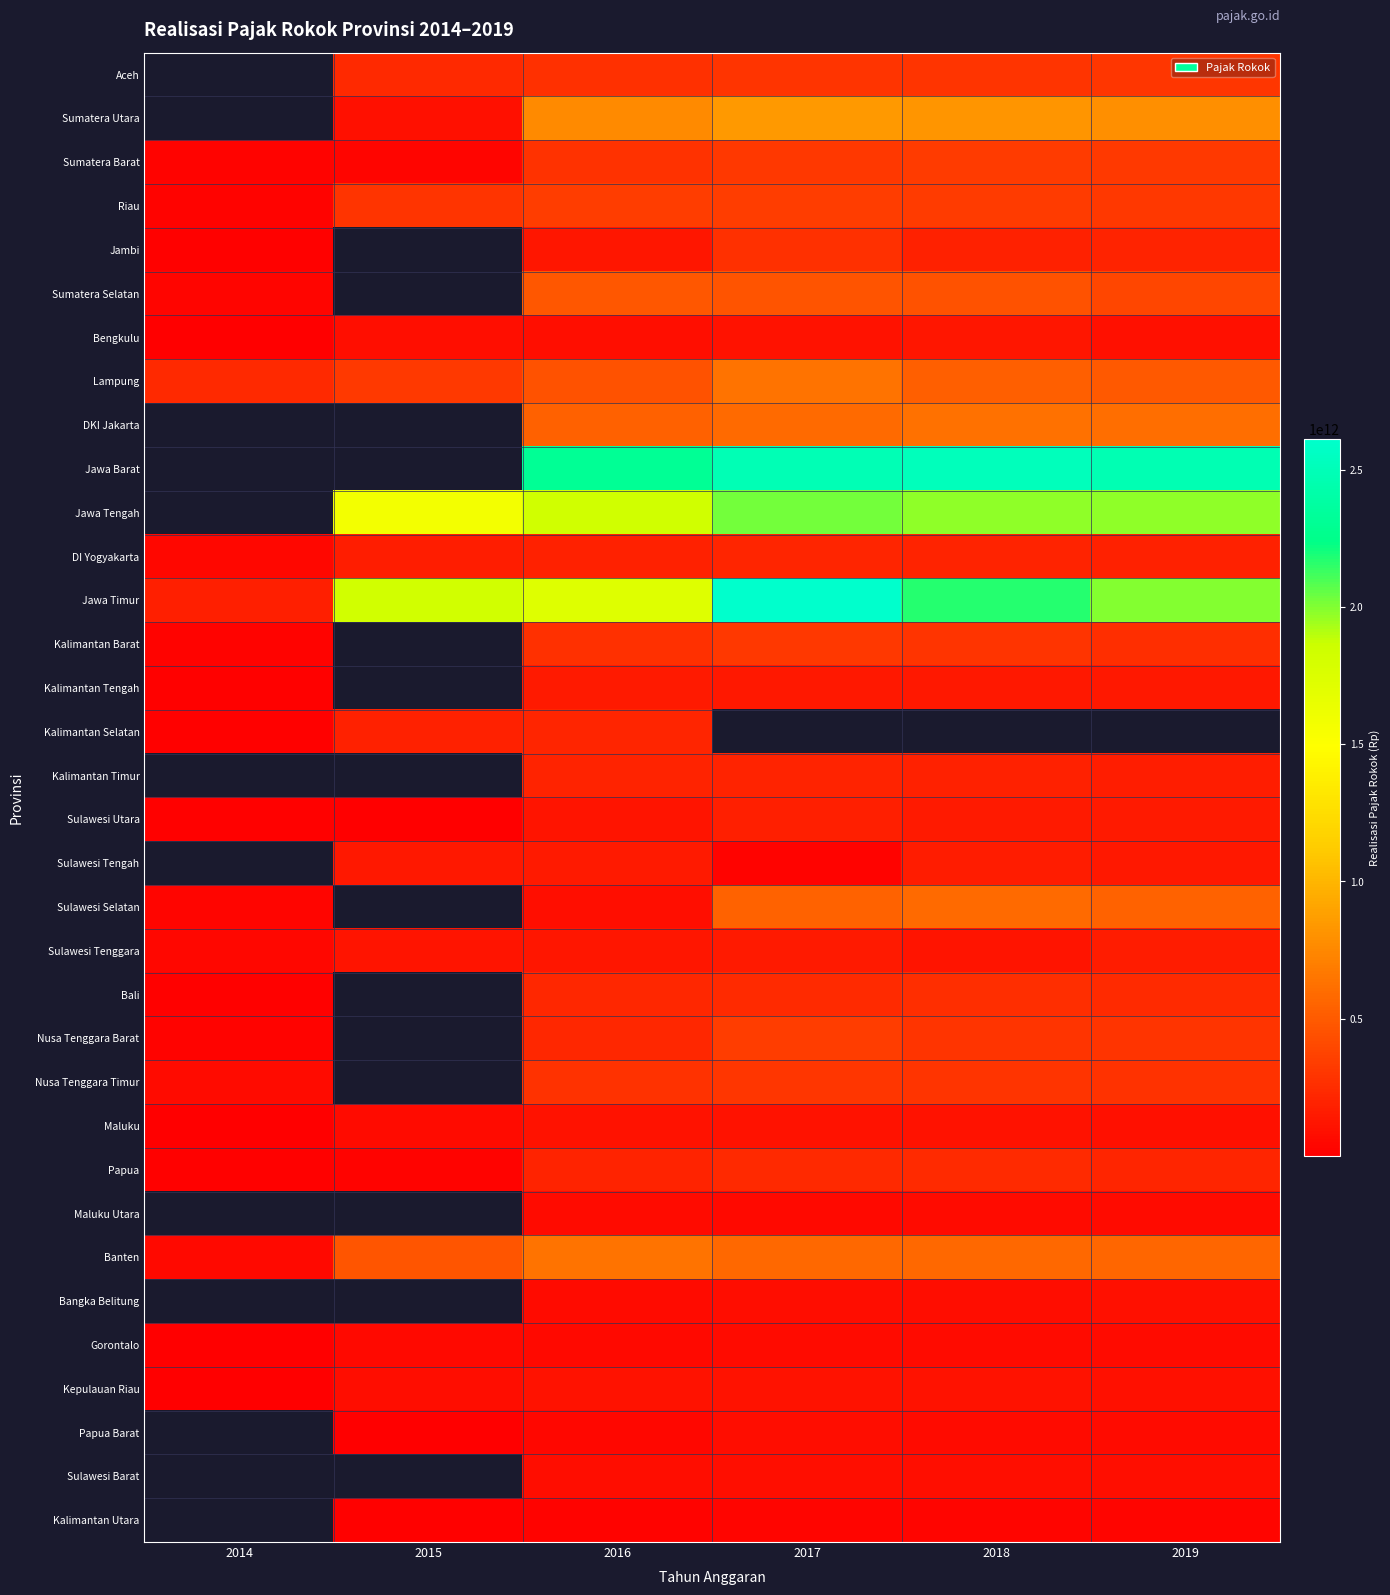

How many values in the Maluku series are below 102453489447?

3